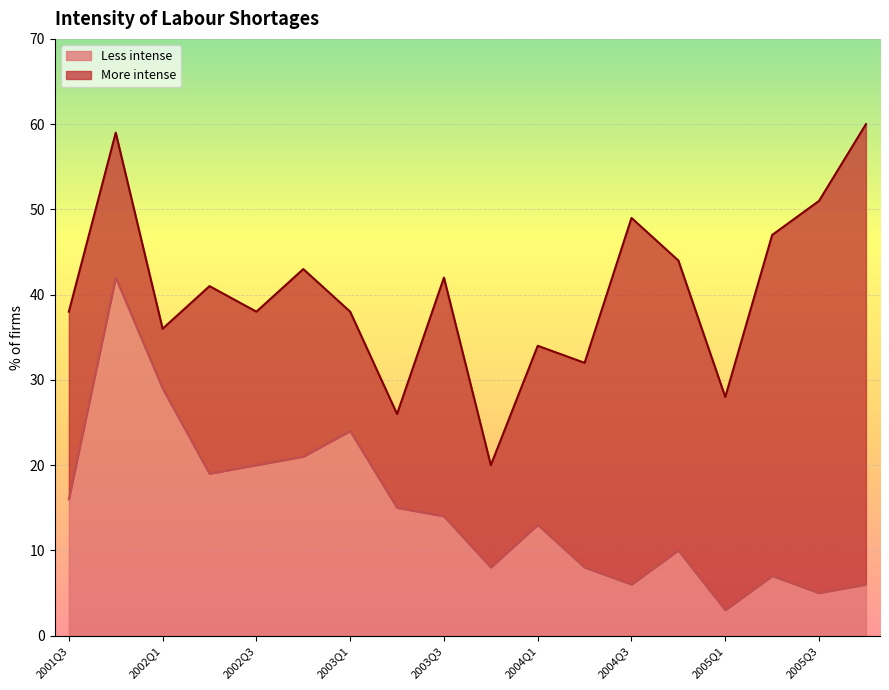

What is the average value?

15